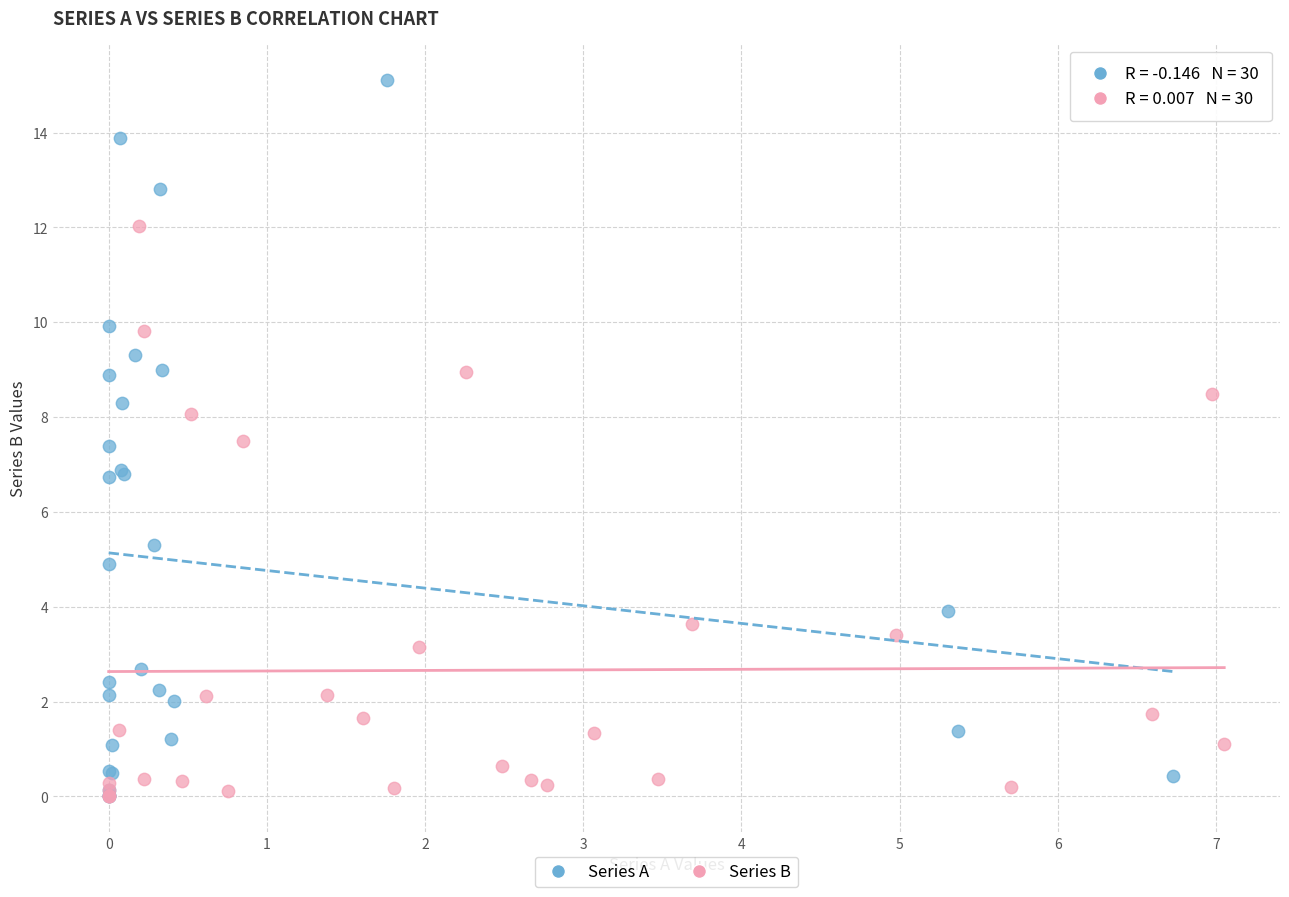

Which series has the widest spread of Y values?

Series A